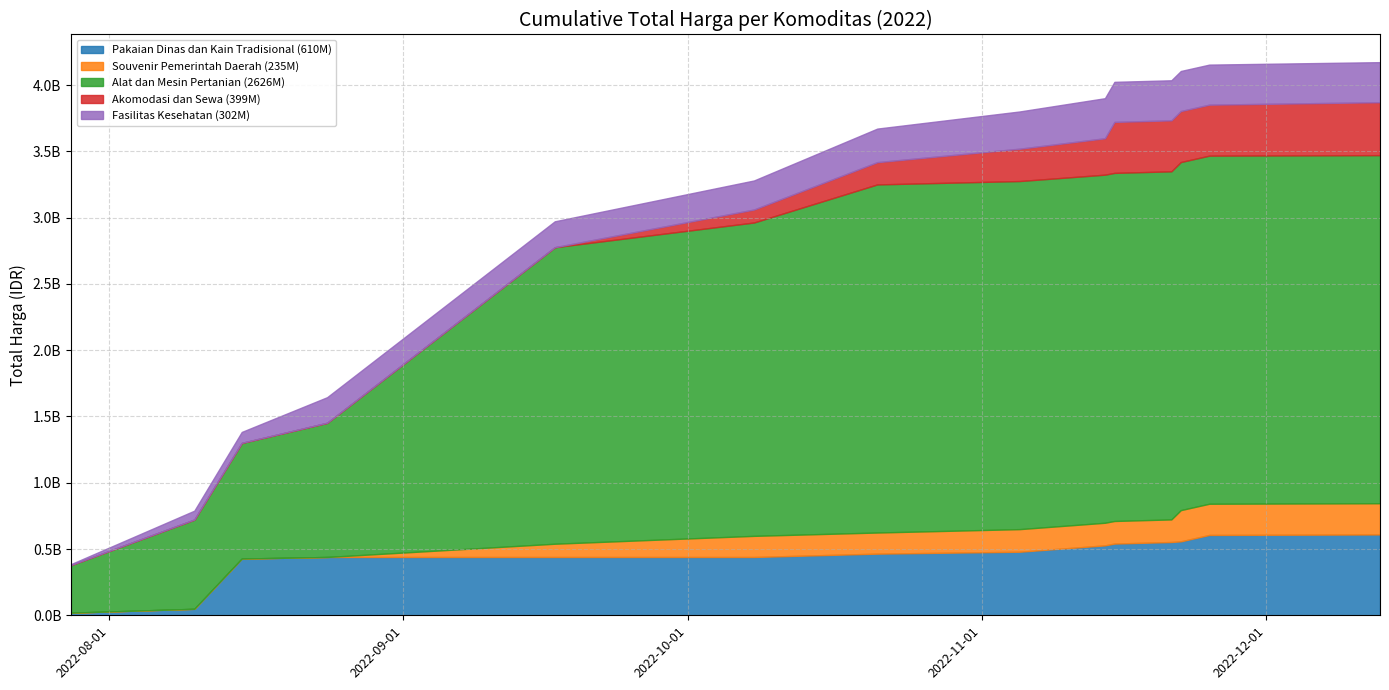

What is the sum of all Alat dan Mesin Pertanian values?

2626421930